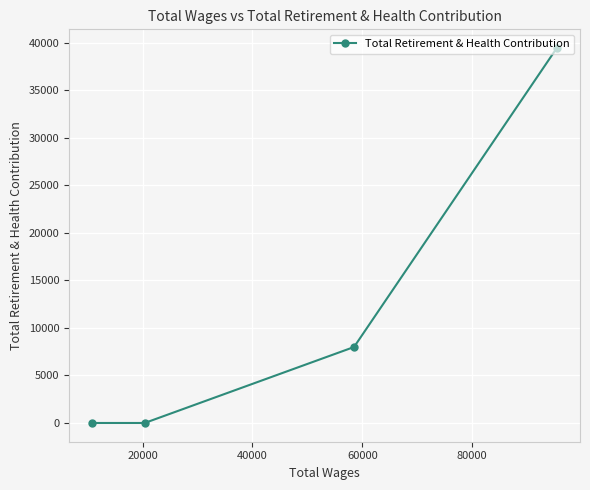

What is the sum of all values?

47453